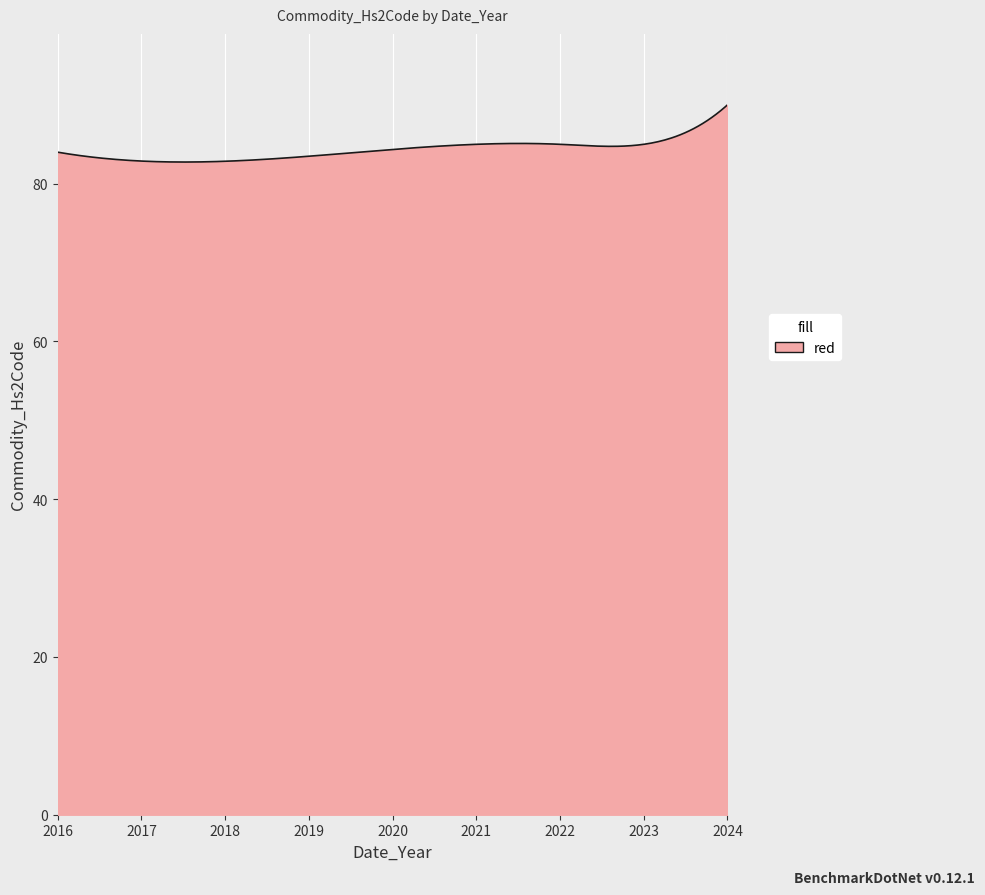

What is the maximum value shown in the chart?

90.0